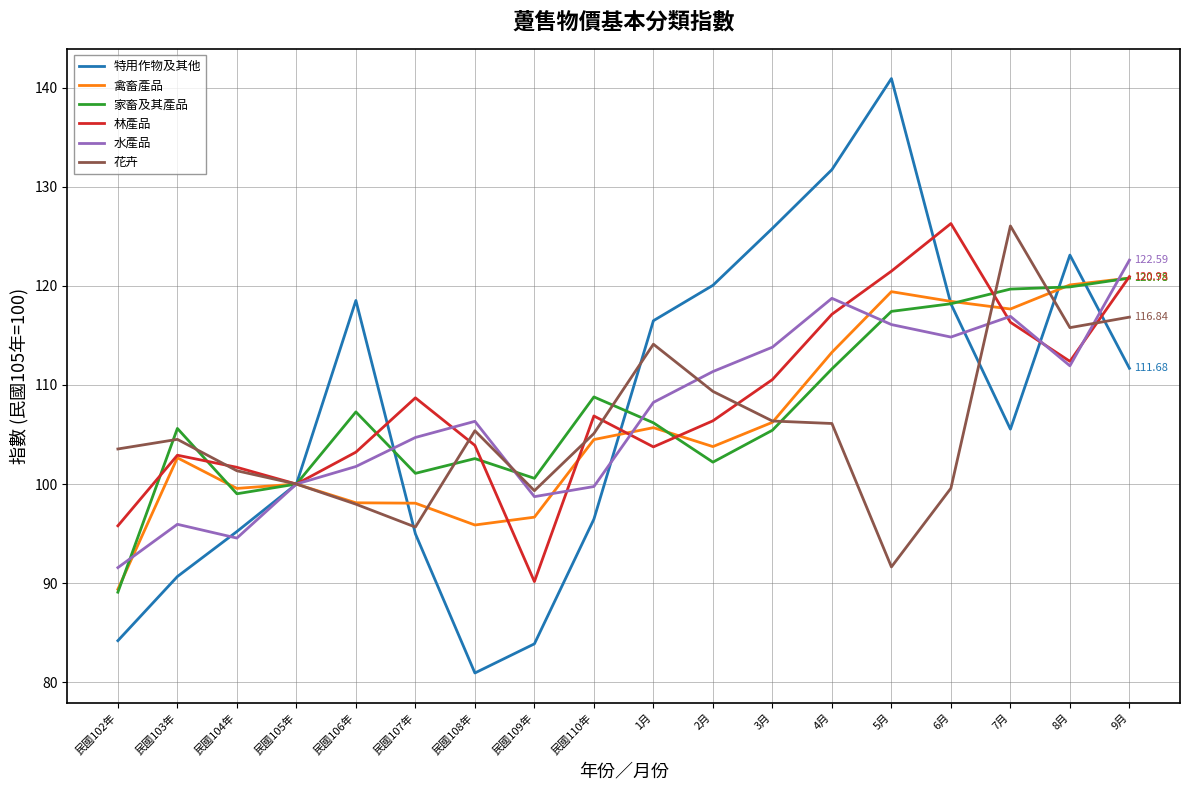

What are all the series names shown in the legend?

特用作物及其他, 禽畜產品, 家畜及其產品, 林產品, 水產品, 花卉